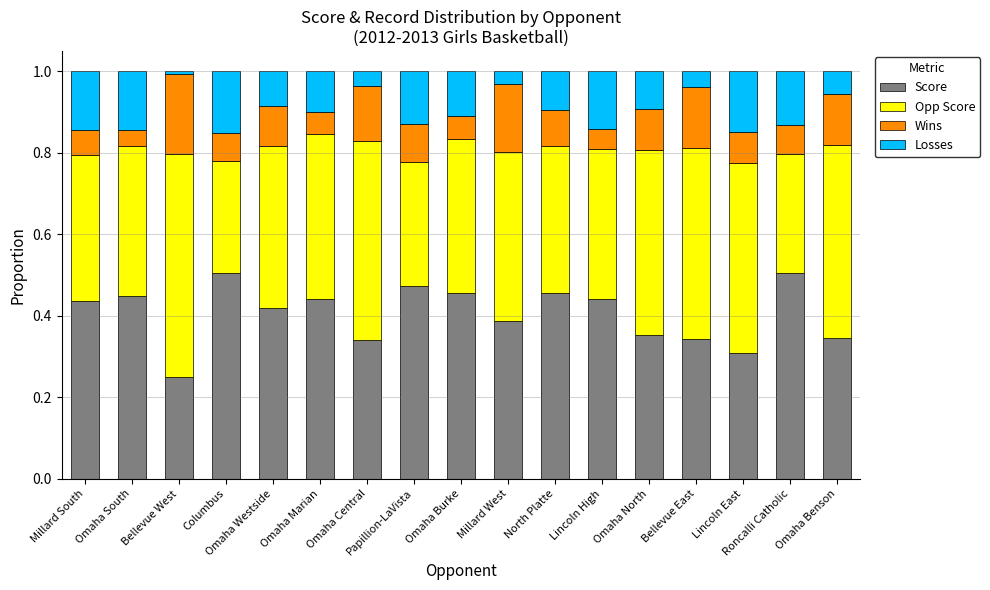

What is the total value across all series at Papillion-LaVista?

1.0